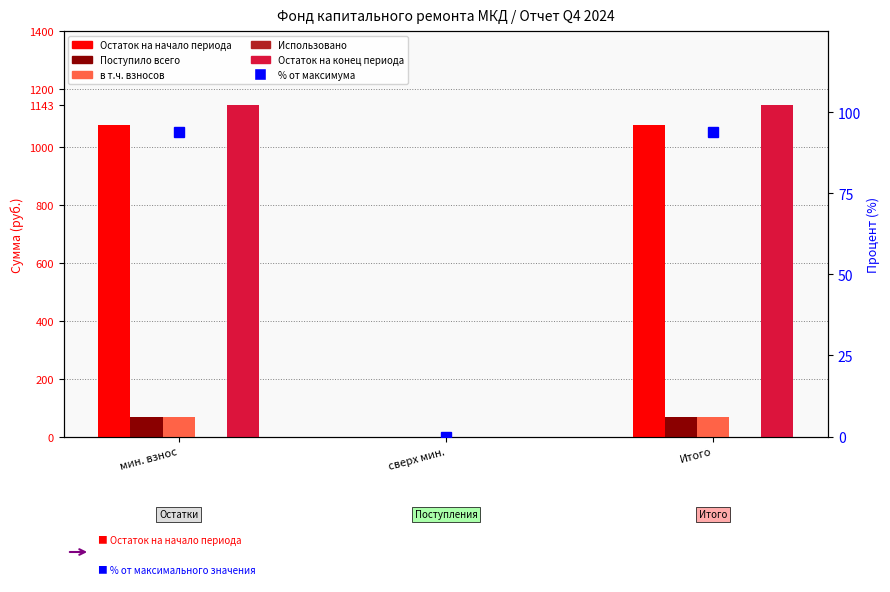

What position from the left is сверх мин.?

2